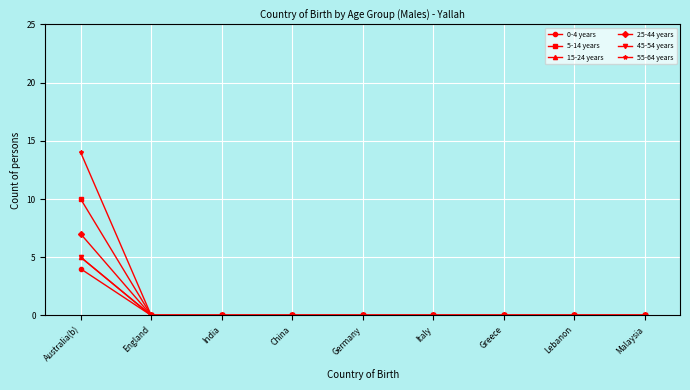

At India, list the series in order from largest to smallest.

0-4 years, 5-14 years, 15-24 years, 25-44 years, 45-54 years, 55-64 years